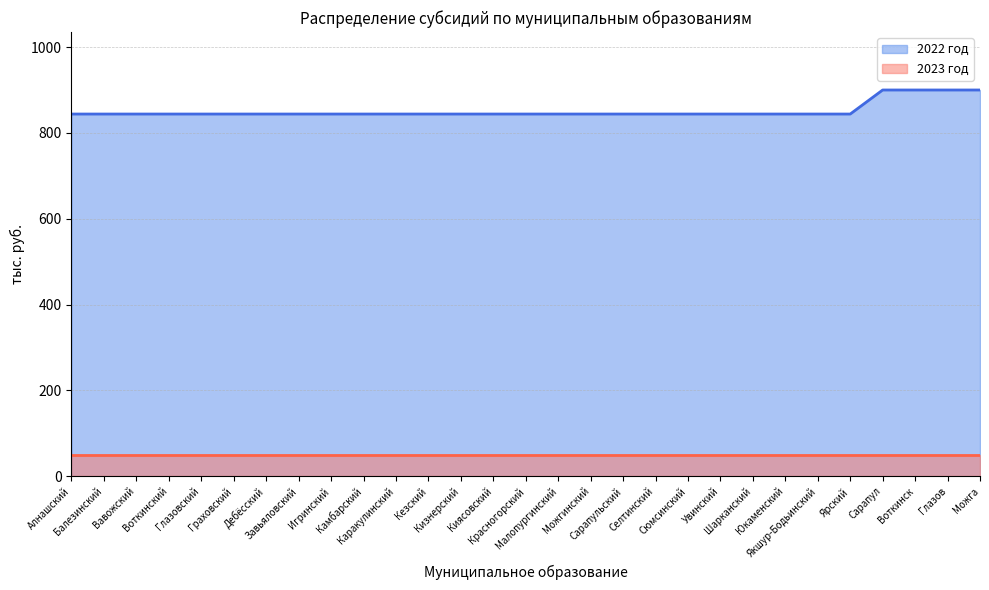

Between Каракулинский and Шарканский, which is larger?

Каракулинский